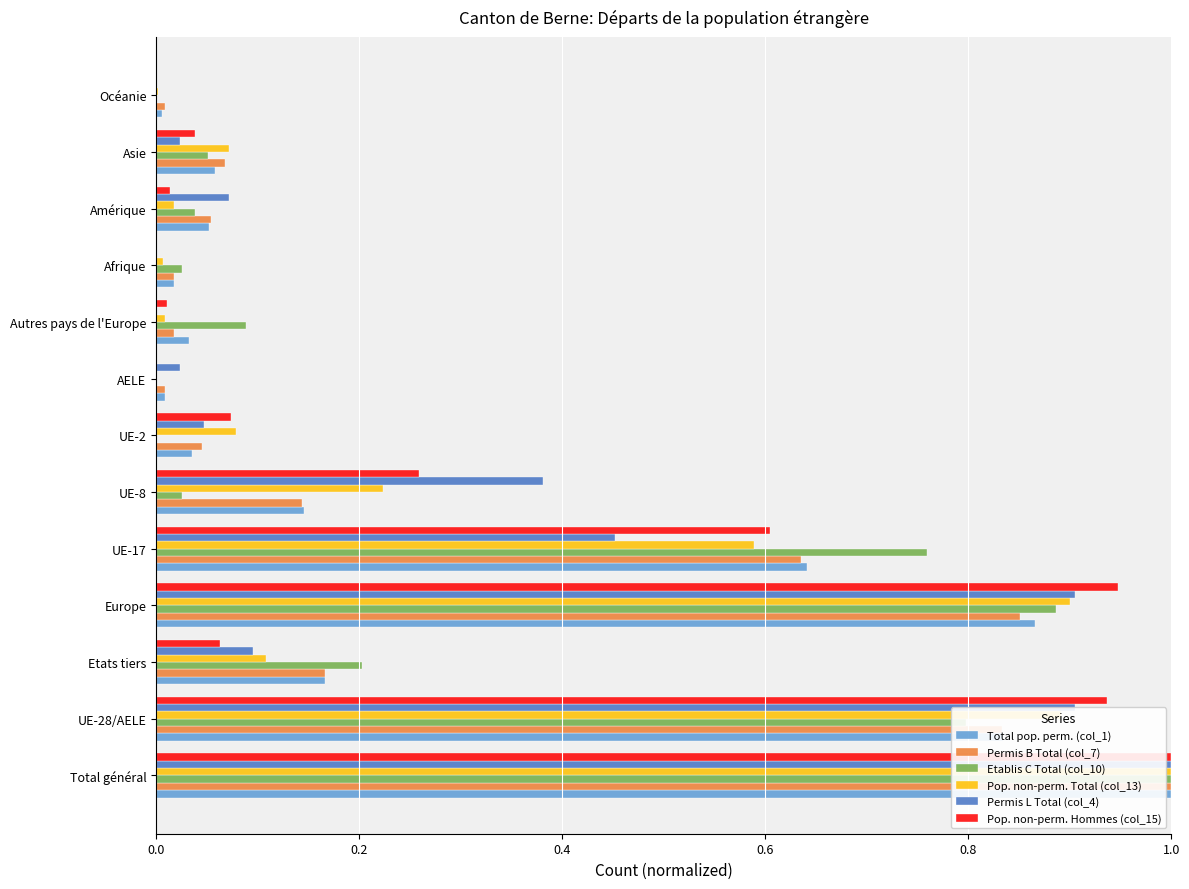

At which category is the sum across all series the highest?

Total général